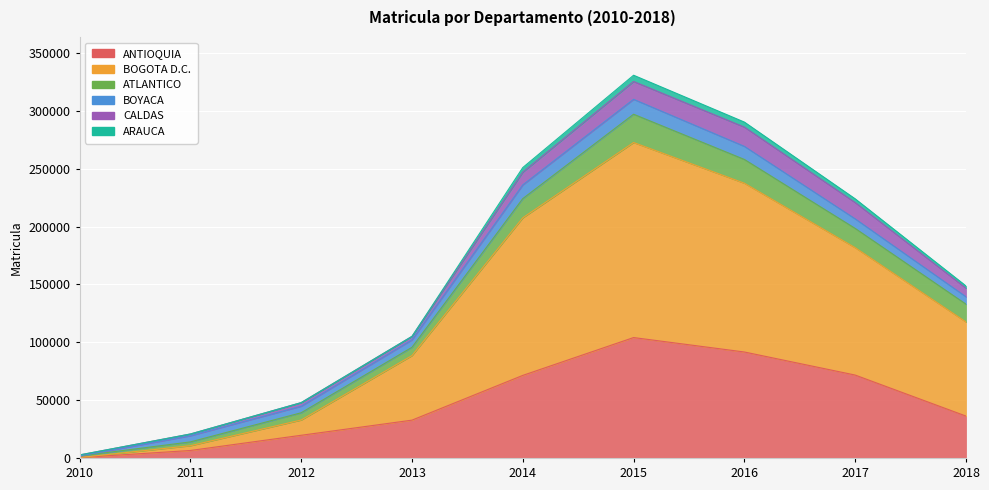

At which label is ARAUCA closest to 2695?

2017